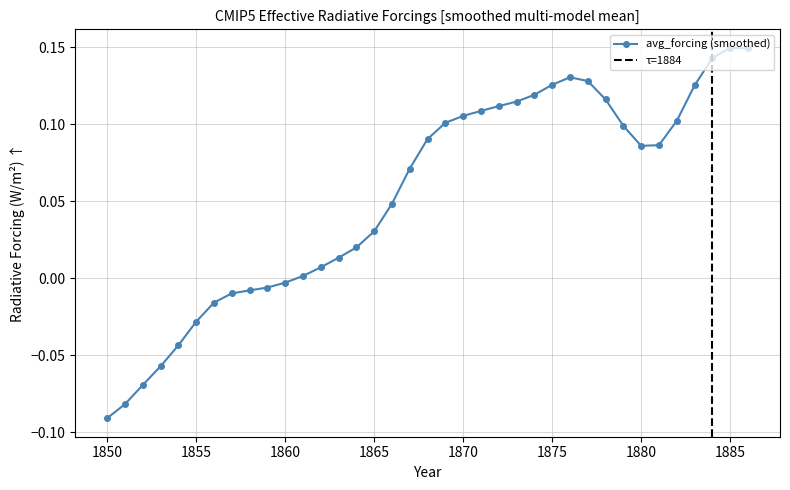

True or false: avg_forcing (smoothed) has more than 0 points higher than both neighbors.

True